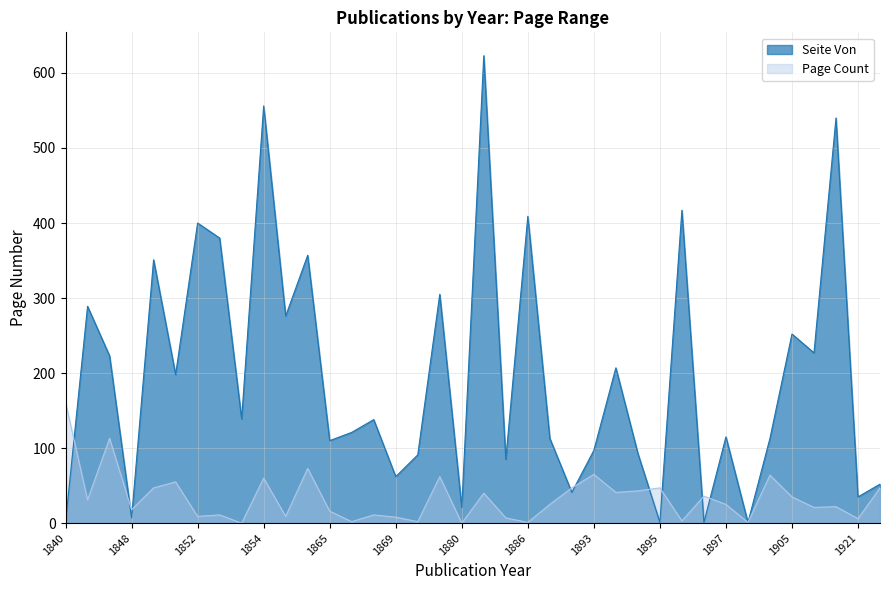

Is it true that the value at 1859 is 276?

True